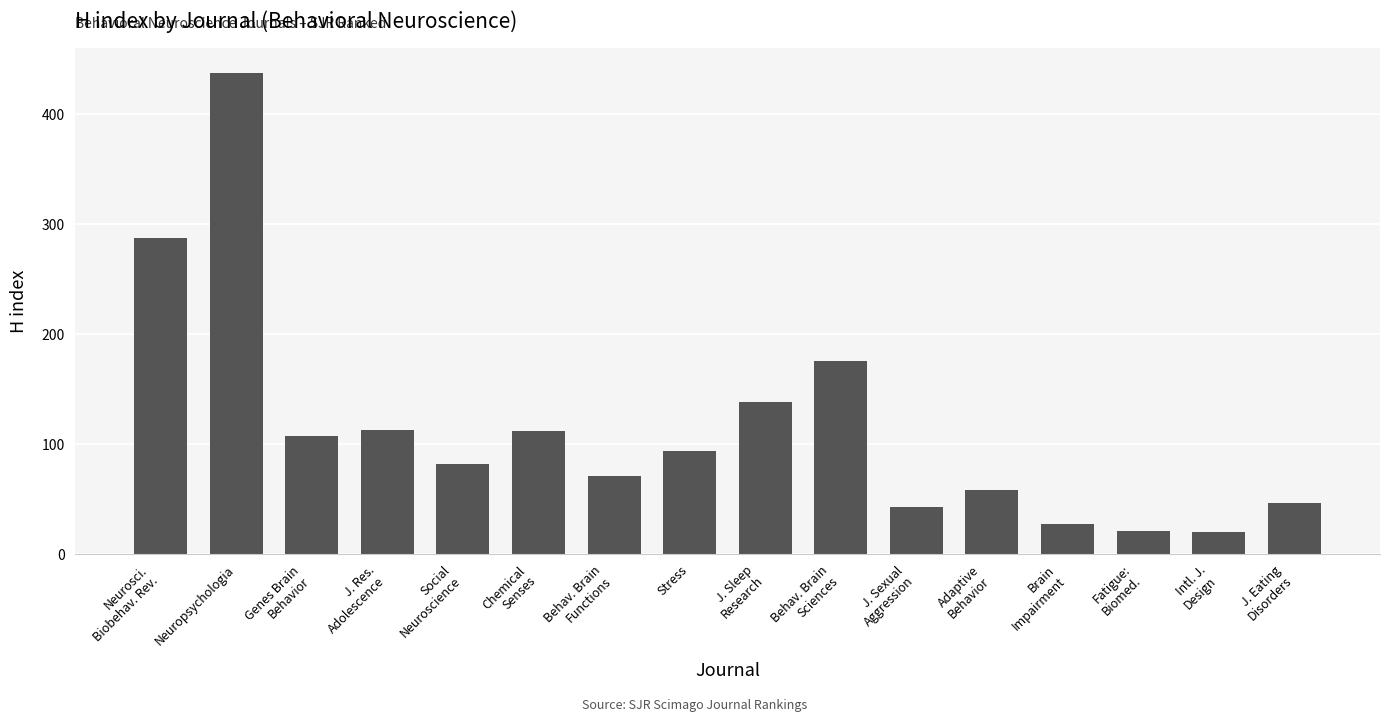

True or false: the data shows 82 at Social
Neuroscience.

True